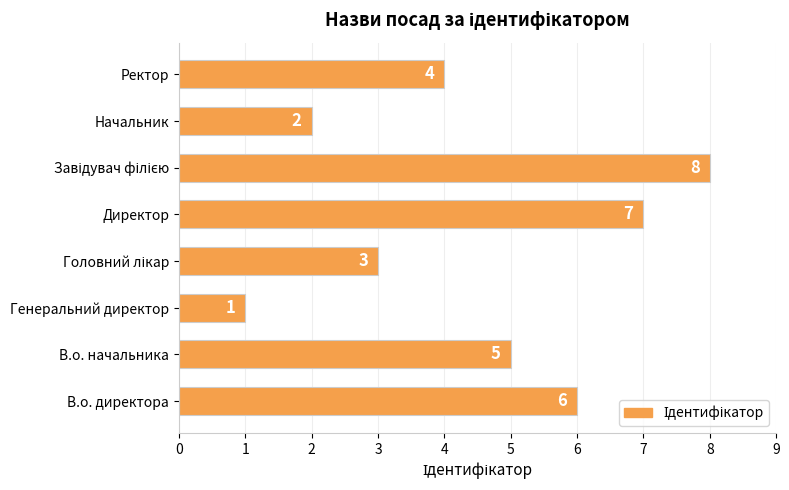

What is the change in value from Генеральний директор to Ректор?

+3